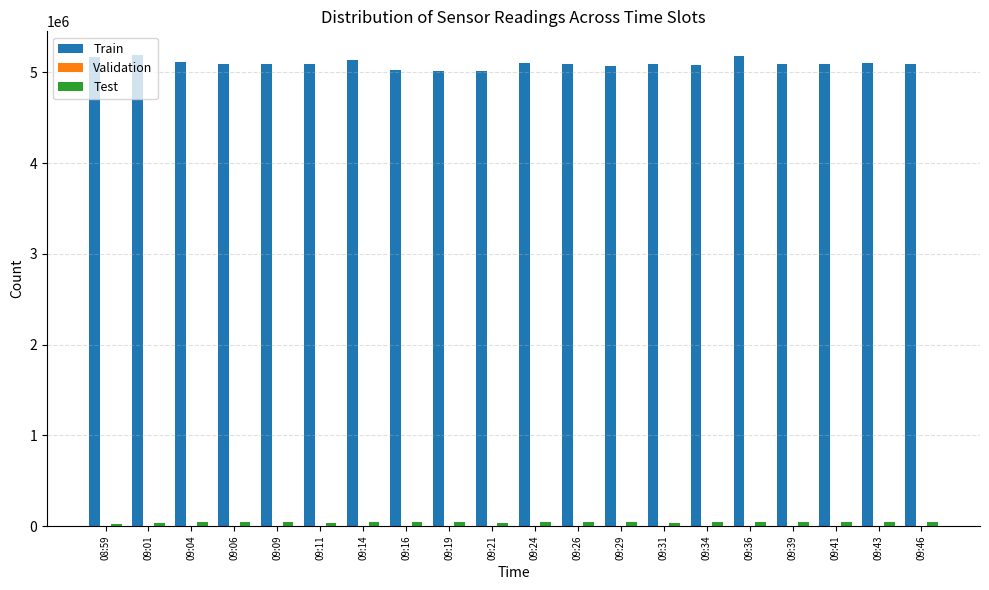

Reading right to left, what are all the values shown in this chart?

Train: 09:46=5089582	09:43=5099873	09:41=5092040	09:39=5093560	09:36=5184549	09:34=5085633	09:31=5086253	09:29=5069142	09:26=5086203	09:24=5103038	09:21=5016872	09:19=5012999	09:16=5028914	09:14=5134513	09:11=5096155	09:09=5095928	09:06=5096585	09:04=5112582	09:01=5191497	08:59=5170164
Validation: 09:46=28	09:43=27	09:41=27	09:39=27	09:36=22	09:34=28	09:31=28	09:29=28	09:26=28	09:24=22	09:21=28	09:19=28	09:16=28	09:14=22	09:11=28	09:09=28	09:06=27	09:04=27	09:01=22	08:59=27
Test: 09:46=41711	09:43=42287	09:41=41028	09:39=42386	09:36=43144	09:34=42473	09:31=38994	09:29=42236	09:26=42494	09:24=40518	09:21=39068	09:19=41200	09:16=41715	09:14=41727	09:11=39188	09:09=41167	09:06=42493	09:04=40566	09:01=38983	08:59=20527